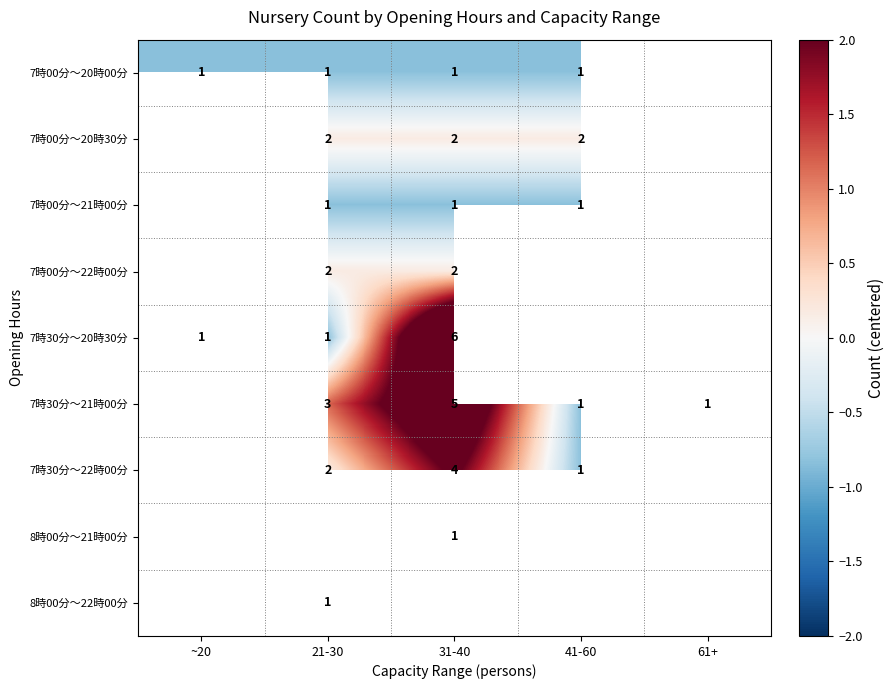

Is the value of 8時00分～21時00分 at 21-30 greater than the value of 7時00分～20時00分 at 61+?

No